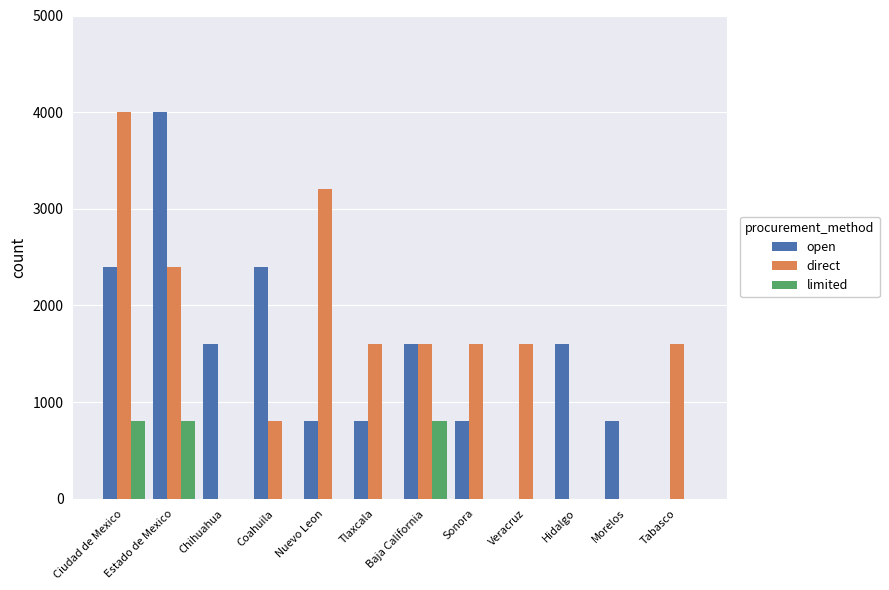

Reading right to left, what are all the values shown in this chart?

open: Tabasco=0	Morelos=800	Hidalgo=1600	Veracruz=0	Sonora=800	Baja California=1600	Tlaxcala=800	Nuevo Leon=800	Coahuila=2400	Chihuahua=1600	Estado de Mexico=4000	Ciudad de Mexico=2400
direct: Tabasco=1600	Morelos=0	Hidalgo=0	Veracruz=1600	Sonora=1600	Baja California=1600	Tlaxcala=1600	Nuevo Leon=3200	Coahuila=800	Chihuahua=0	Estado de Mexico=2400	Ciudad de Mexico=4000
limited: Tabasco=0	Morelos=0	Hidalgo=0	Veracruz=0	Sonora=0	Baja California=800	Tlaxcala=0	Nuevo Leon=0	Coahuila=0	Chihuahua=0	Estado de Mexico=800	Ciudad de Mexico=800